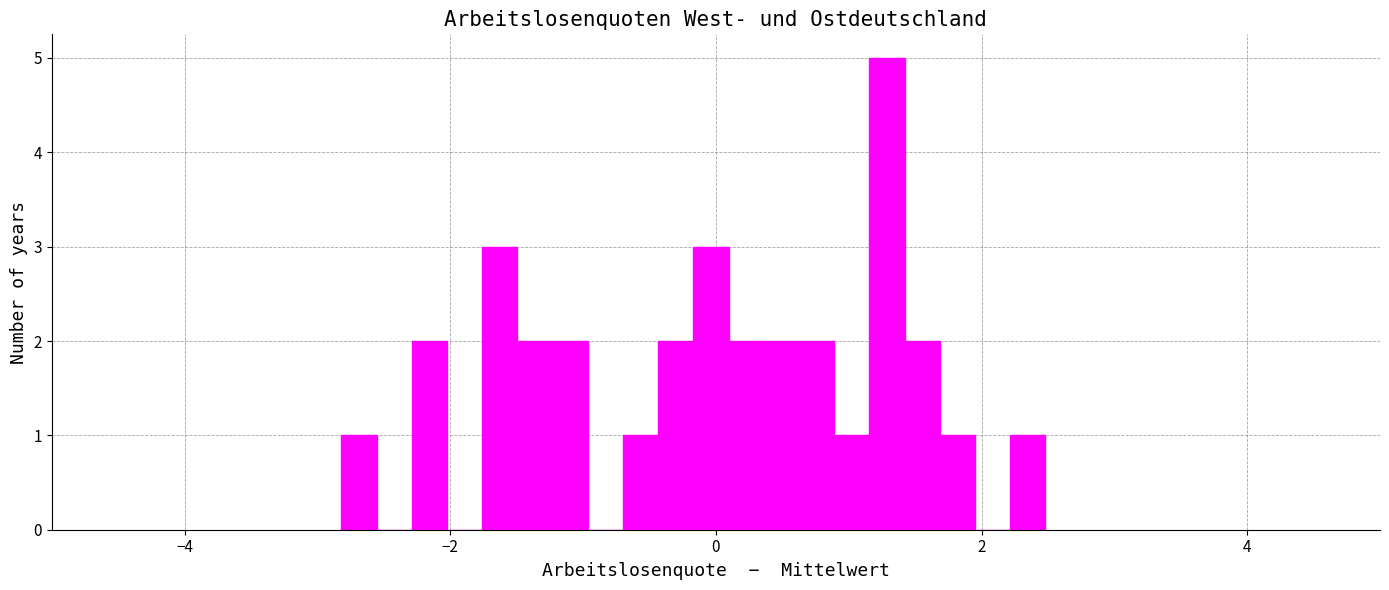

Read against the x-axis, roughly where is the centre of the tallest bar?

1.2